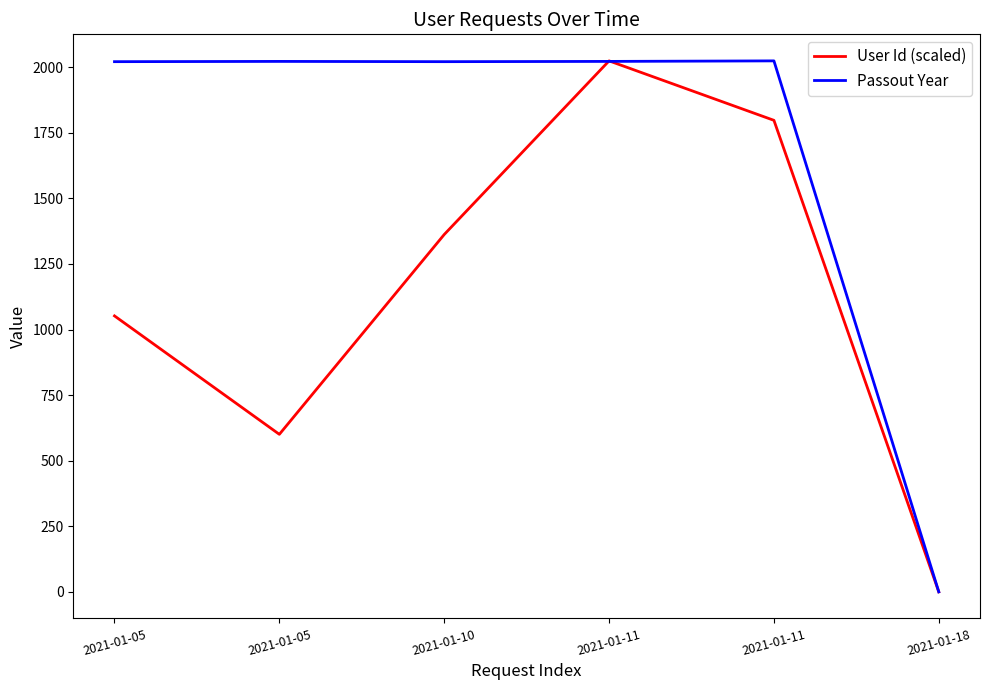

Is this an area chart (filled region under the line)?

No